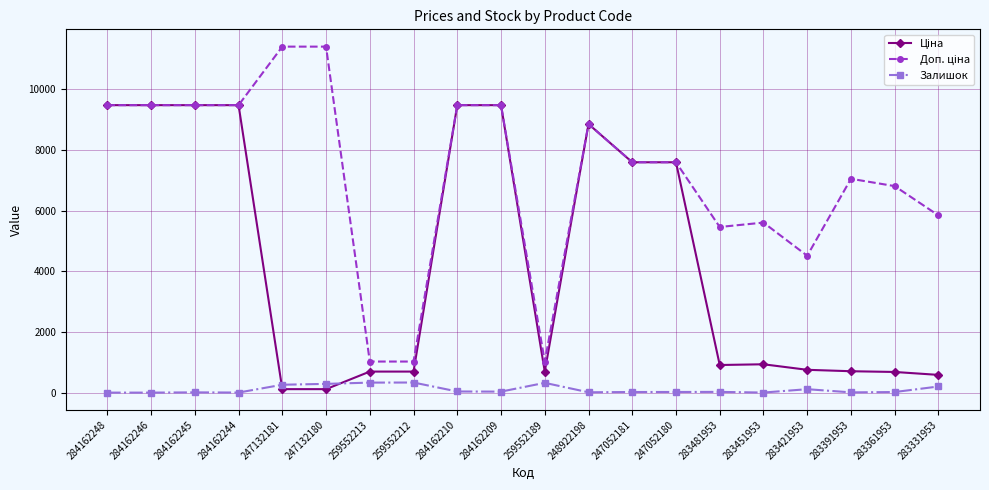

What is the spread (max minus min) of values at 259552212?

691.6